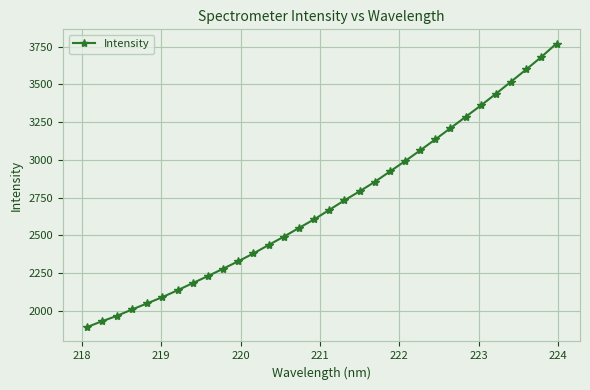

What is the sum of all values?

86562.1